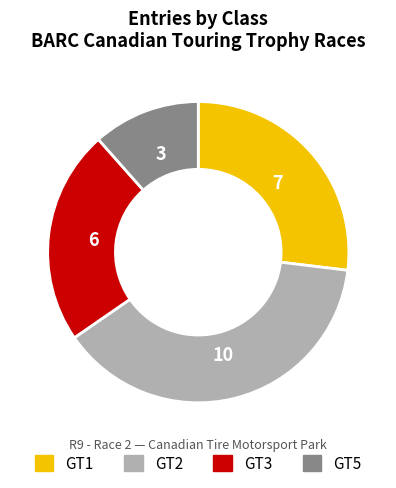

Approximately how many times larger is the value at GT2 compared to GT1?

1.4